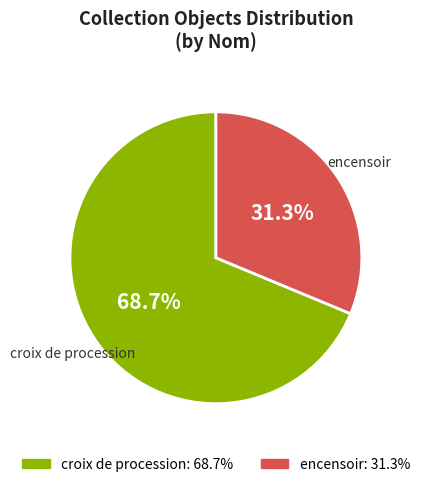

Between croix de procession and encensoir, which is larger?

croix de procession